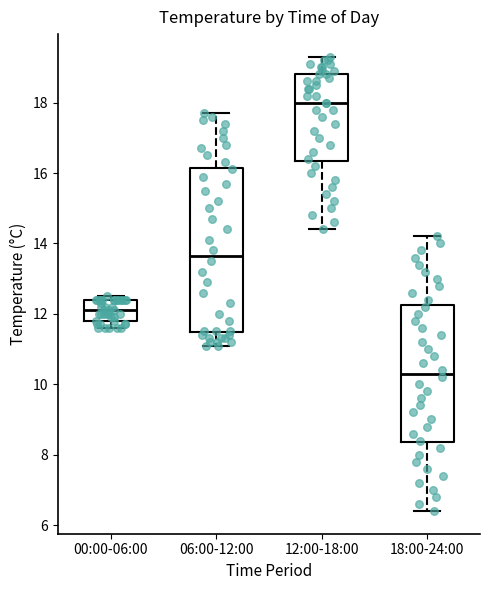

Which box has the highest median line?

12:00-18:00